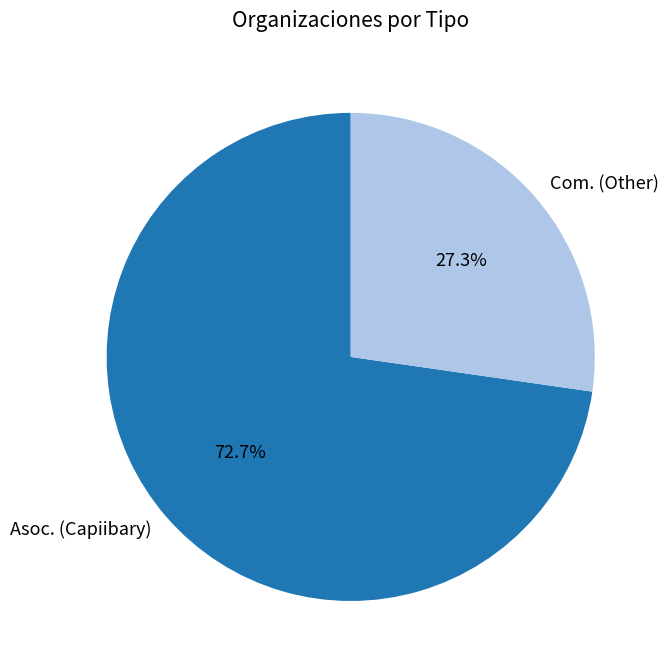

Rank the categories by value from highest to lowest.

Asoc. (Capiibary), Com. (Other)